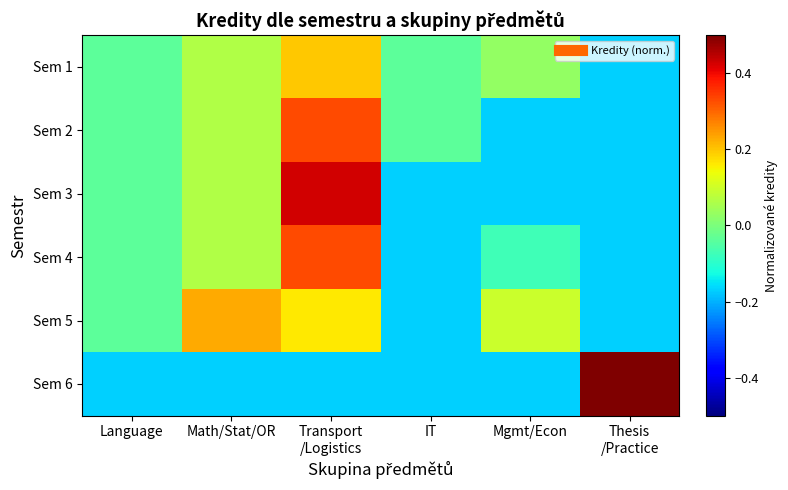

What is the spread (max minus min) of values at Mgmt/Econ?

0.3